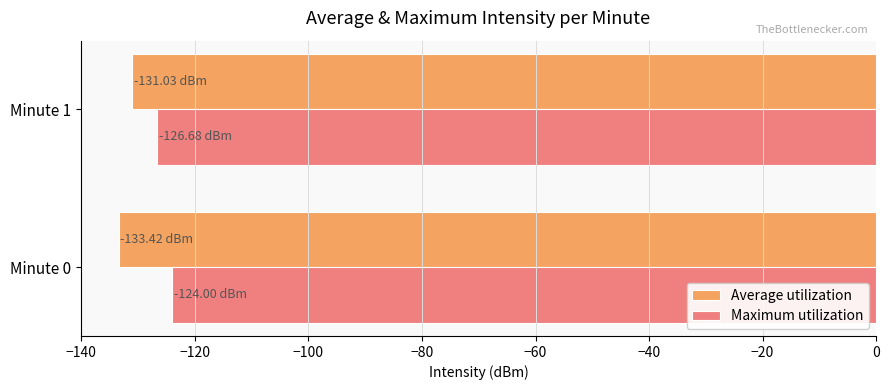

List the series in order of their peak value, highest first.

Maximum utilization, Average utilization